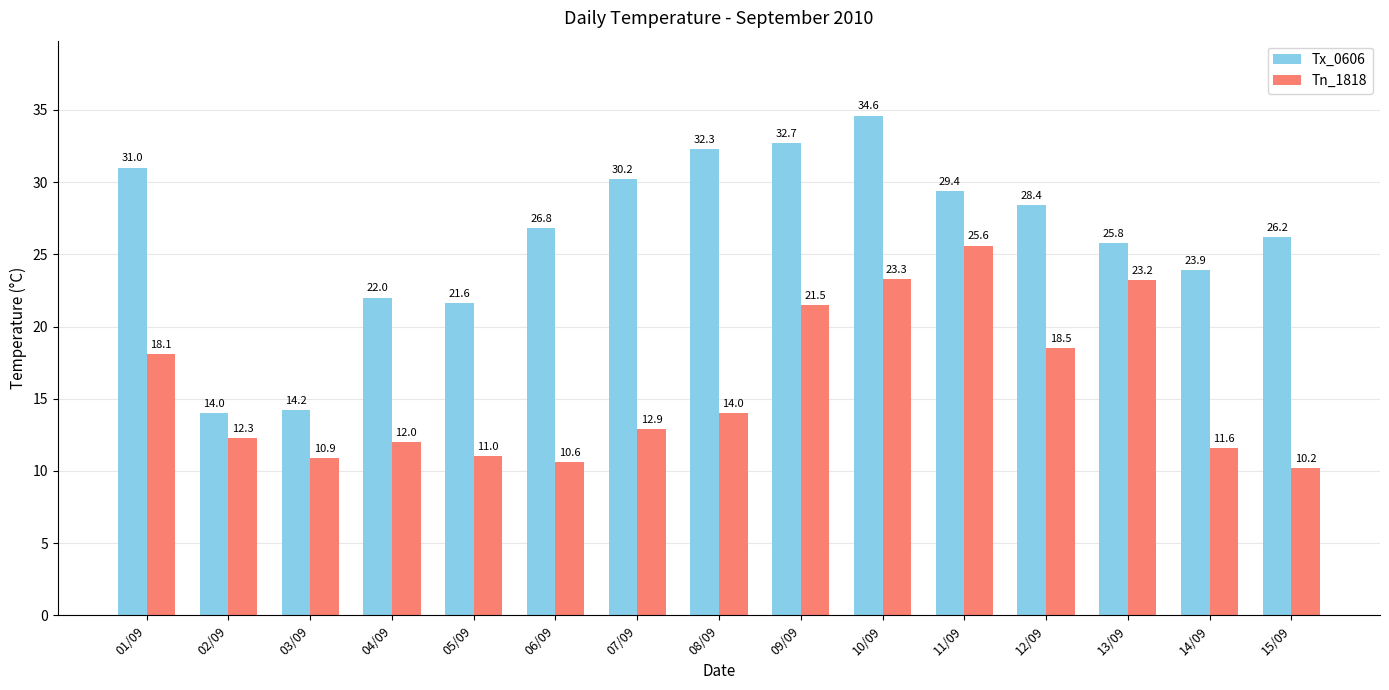

Which series changed the most between 10/09 and 13/09?

Tx_0606